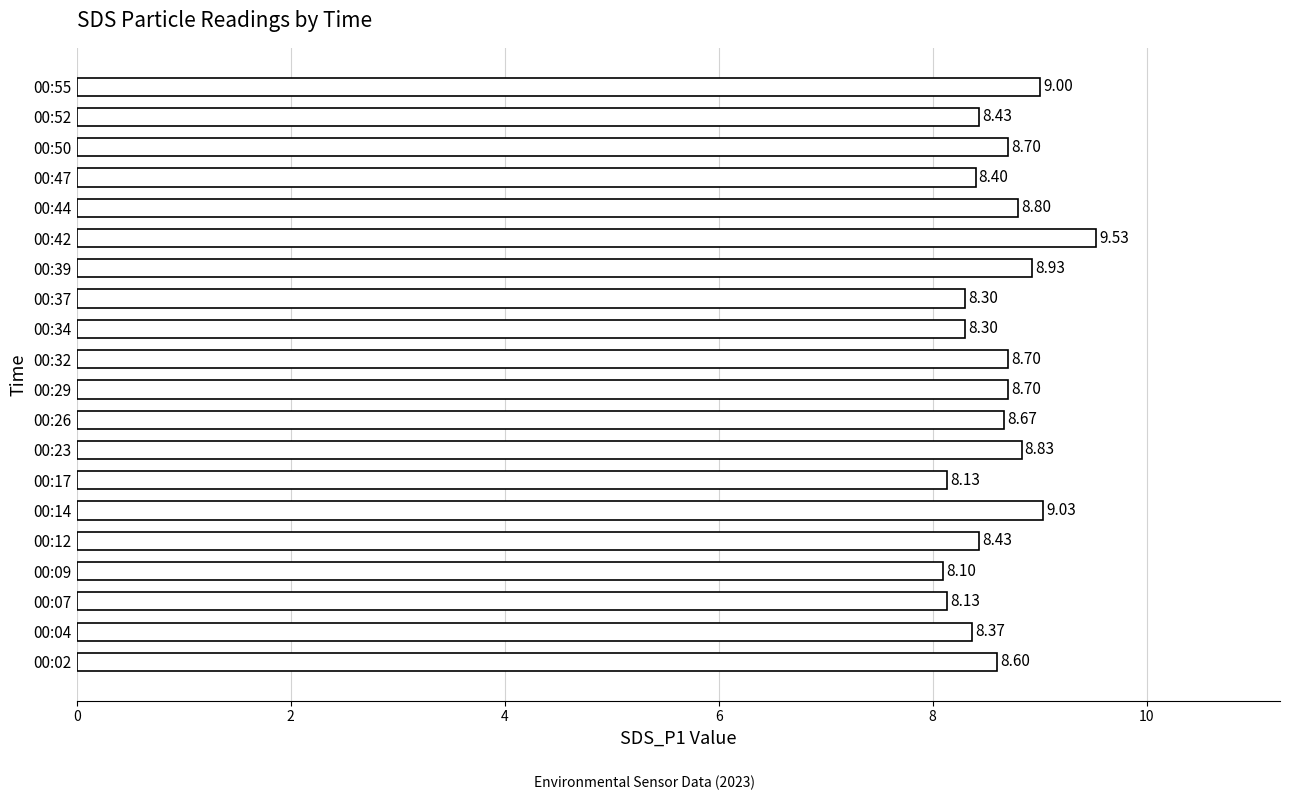

What is the average value?

8.6